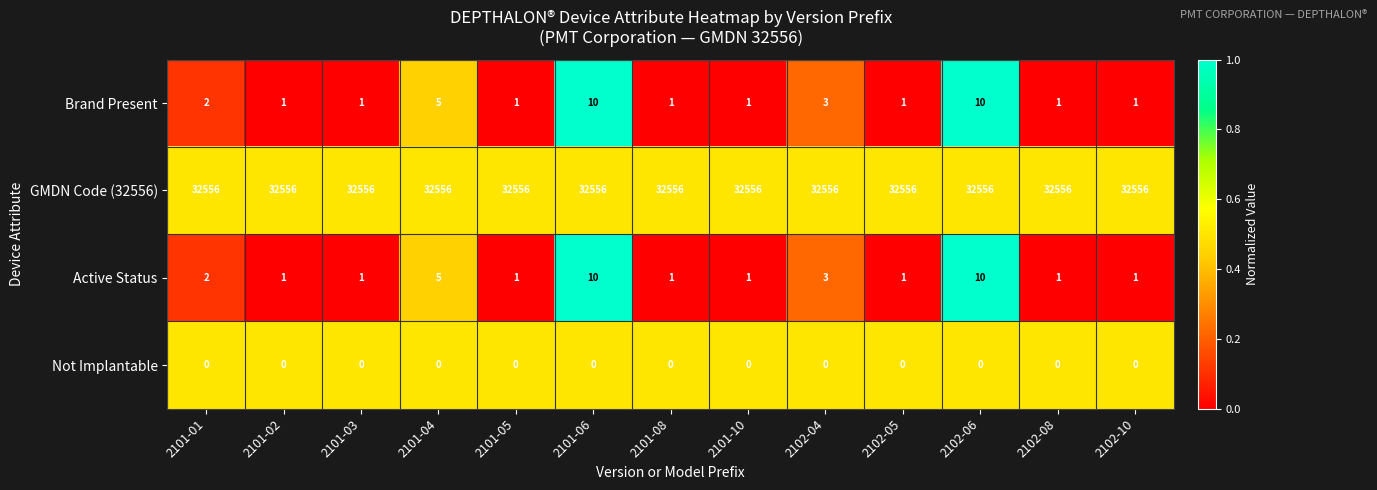

What is the sum of all Brand Present values?

38